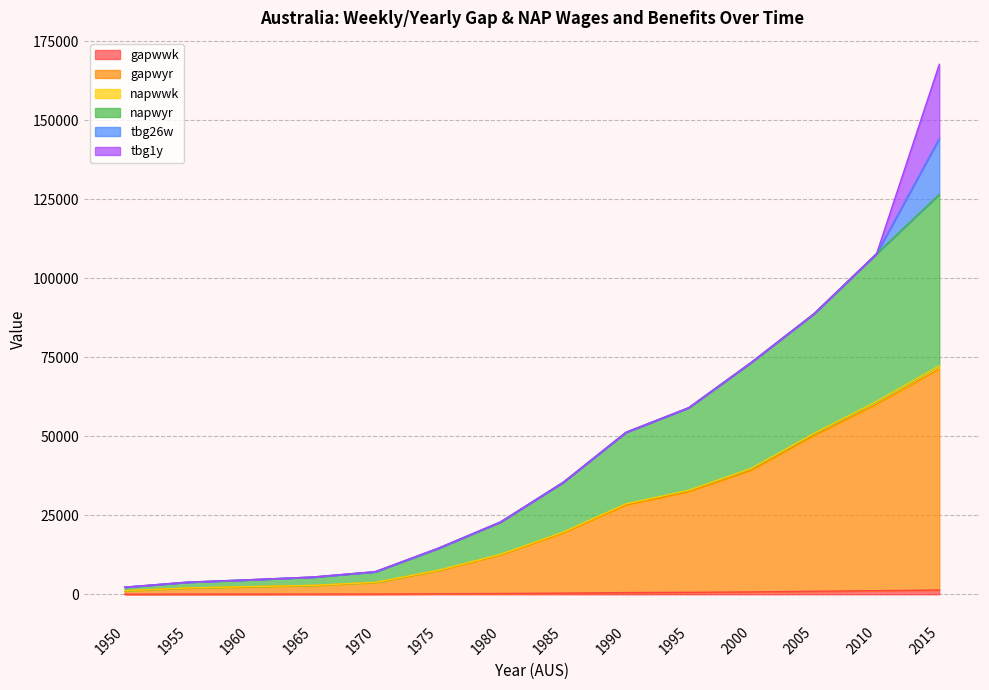

True or false: napwwk and napwyr cross at least once.

False